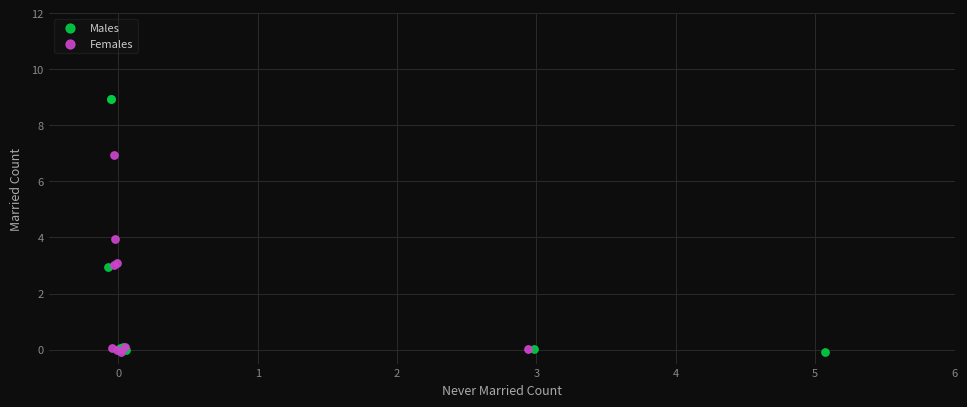

Which series has the widest spread of Y values?

Males